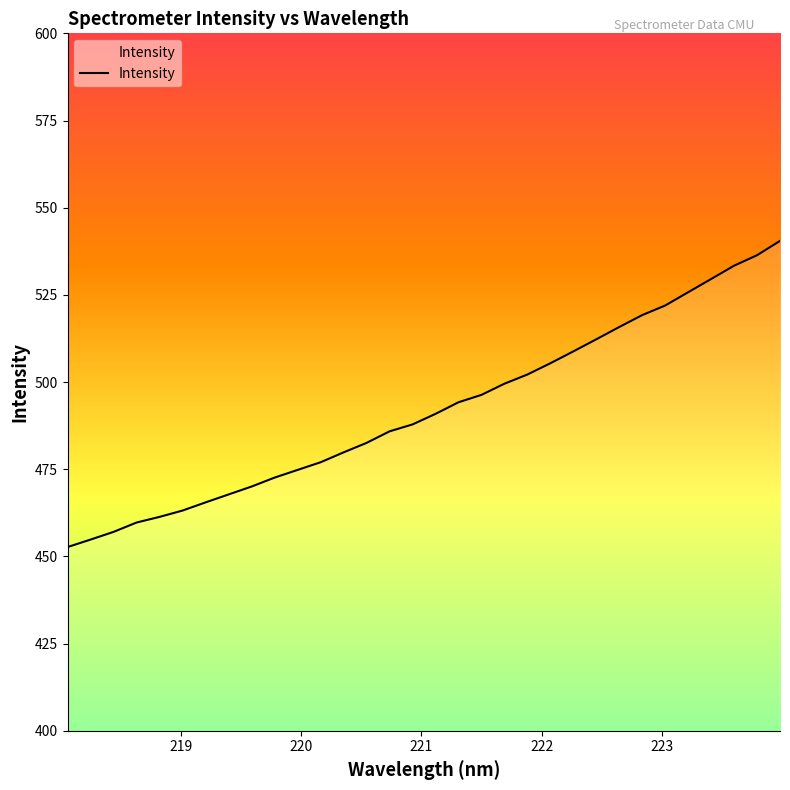

What is the maximum value shown in the chart?

540.5